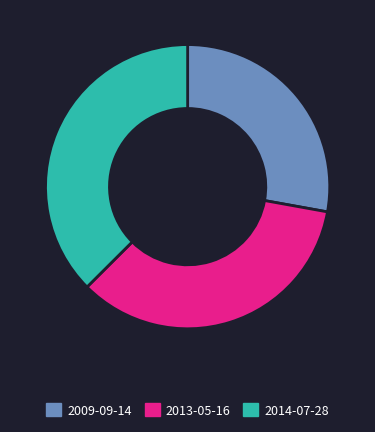

Does 2014-07-28 account for over 50% of the chart?

No